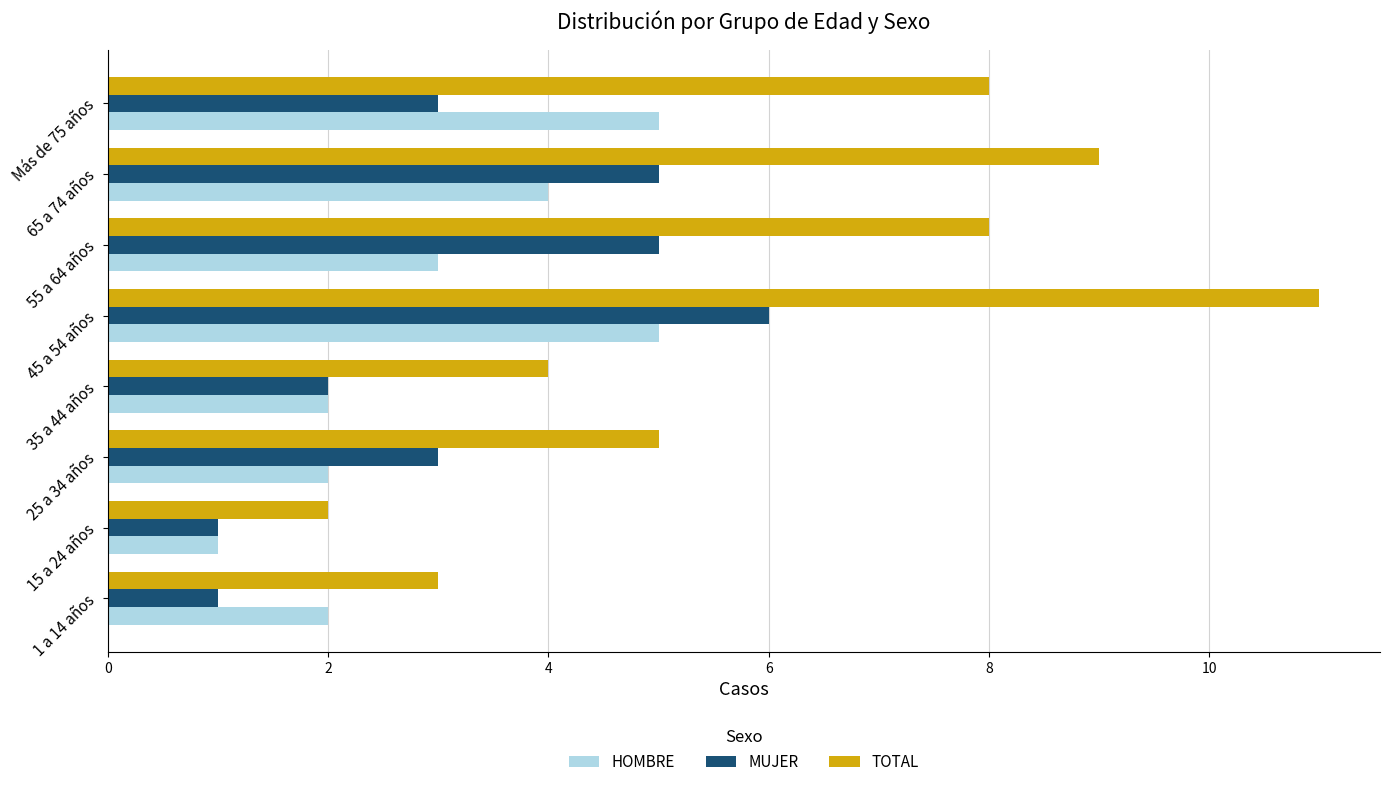

Which category has the lowest value in the TOTAL series?

15 a 24 años